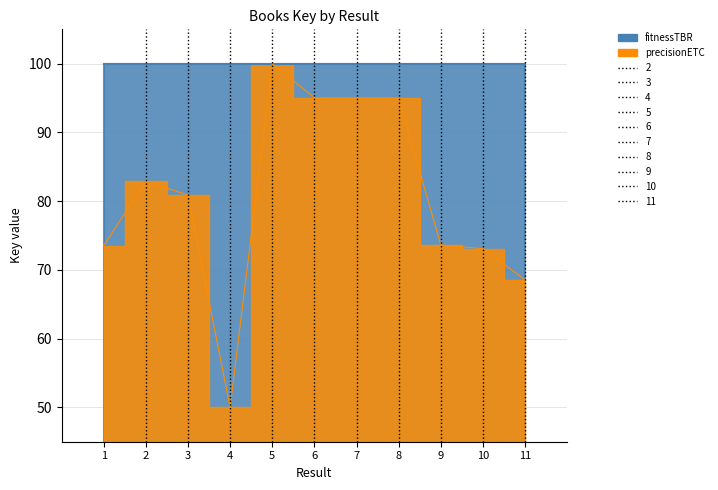

Reading left to right, extract all data points from this chart.

73.5	82.9	80.9	50.0	100.0	95.0	95.0	95.0	73.6	73.1	68.5